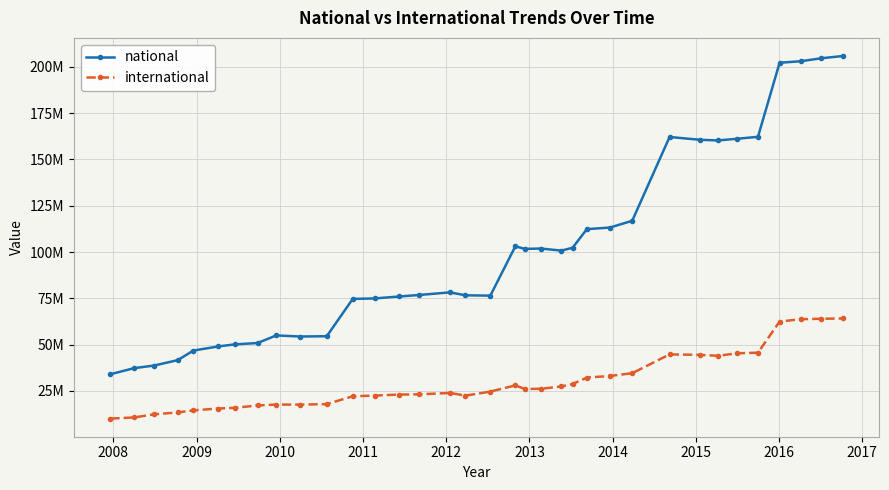

True or false: international and national cross at least once.

False